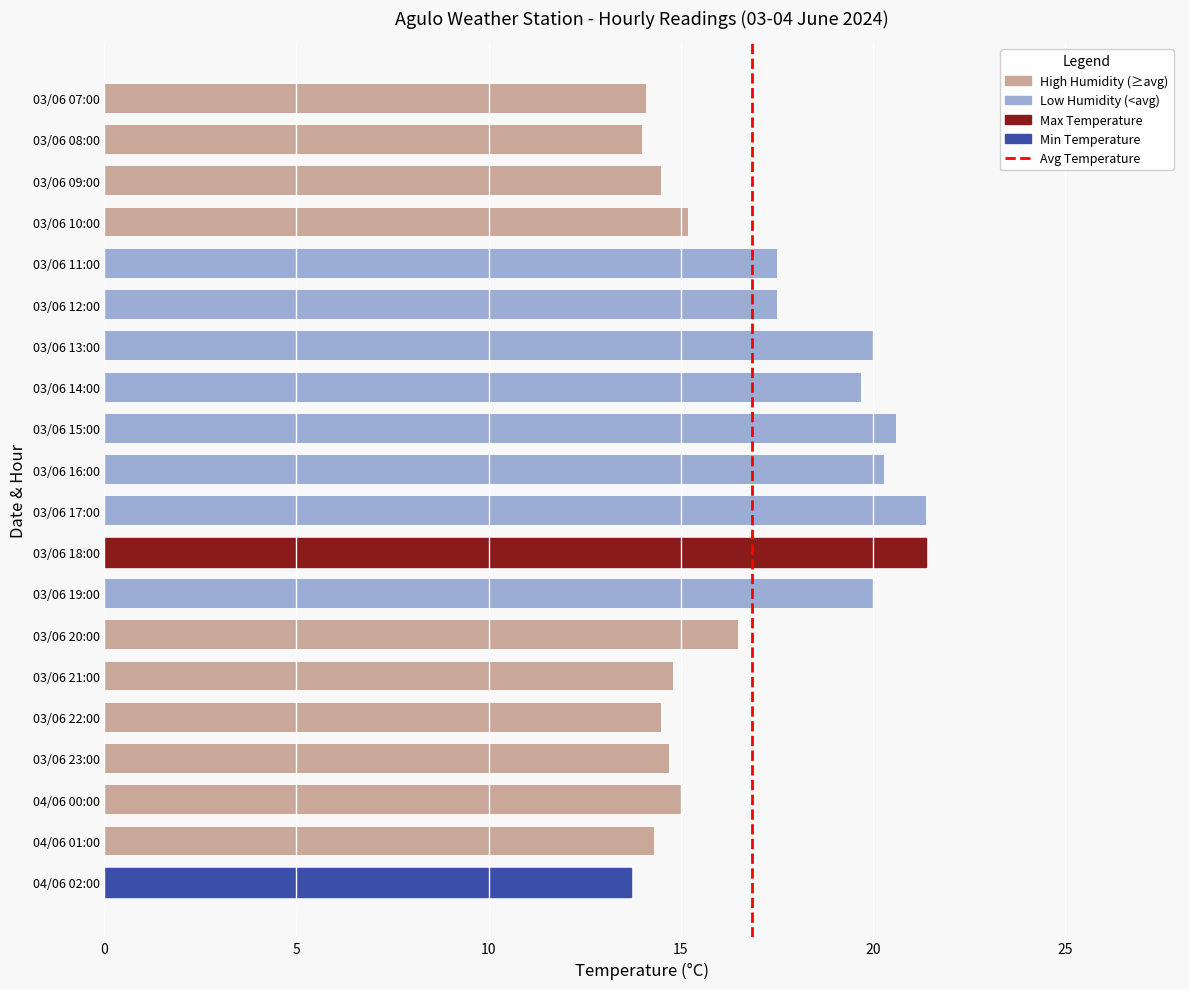

What is the maximum value shown in the chart?

21.4